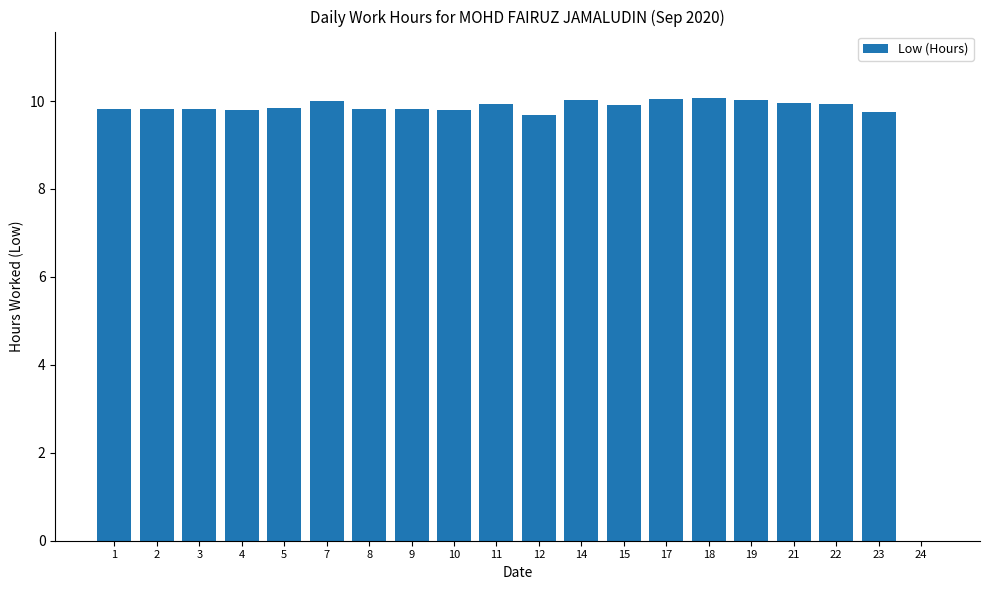

Between 12 and 8, which is larger?

8